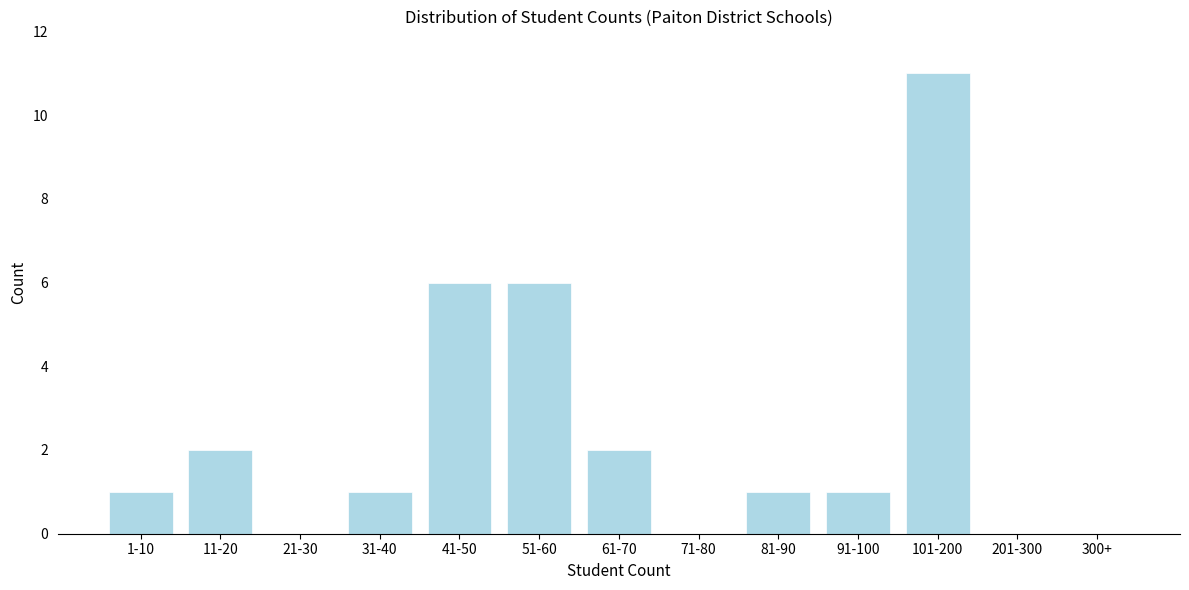

Reading left to right, transcribe all the data shown in this chart.

1-10=1	11-20=2	21-30=0	31-40=1	41-50=6	51-60=6	61-70=2	71-80=0	81-90=1	91-100=1	101-200=11	201-300=0	300+=0